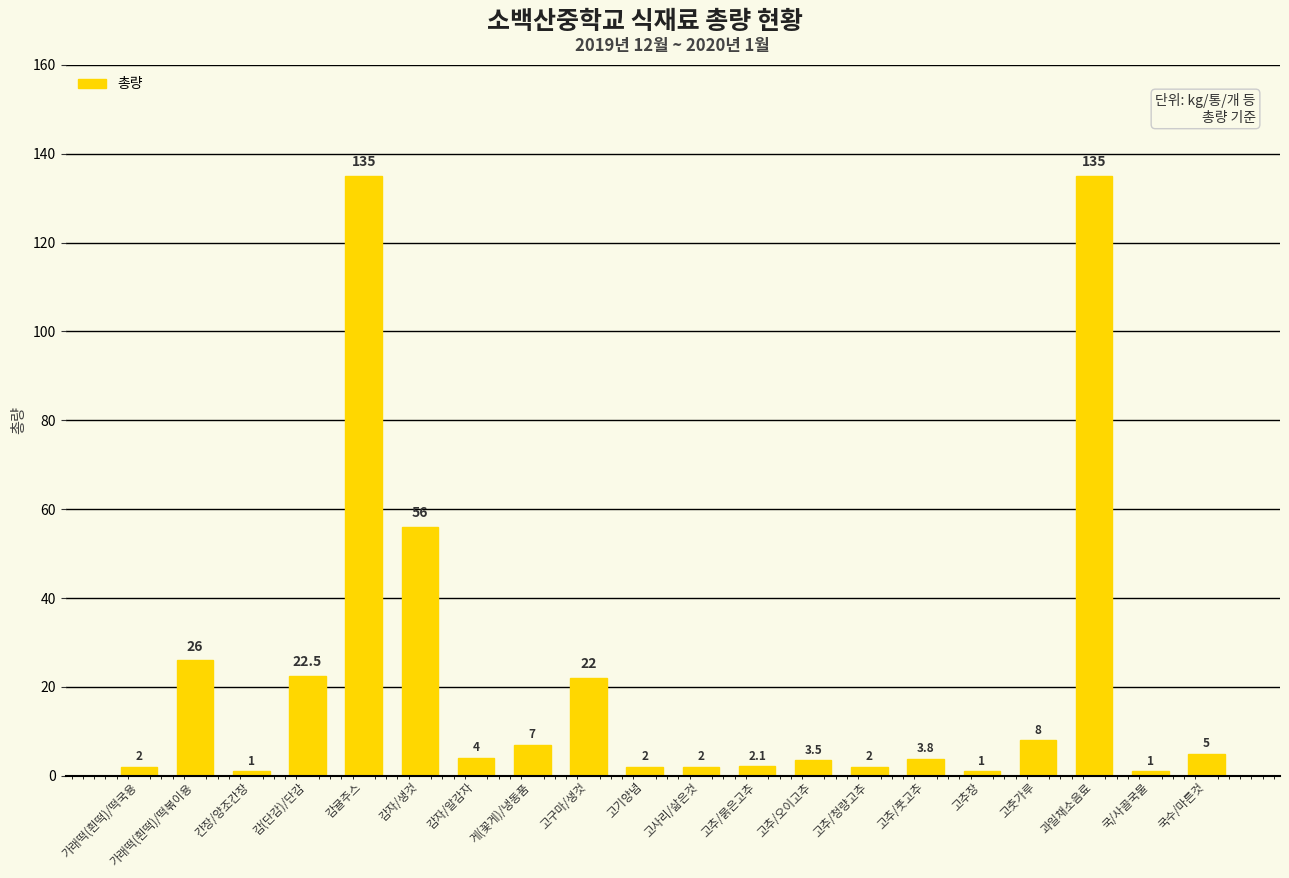

Approximately how many times larger is the value at 국수/마른것 compared to 고추/청량고추?

2.5